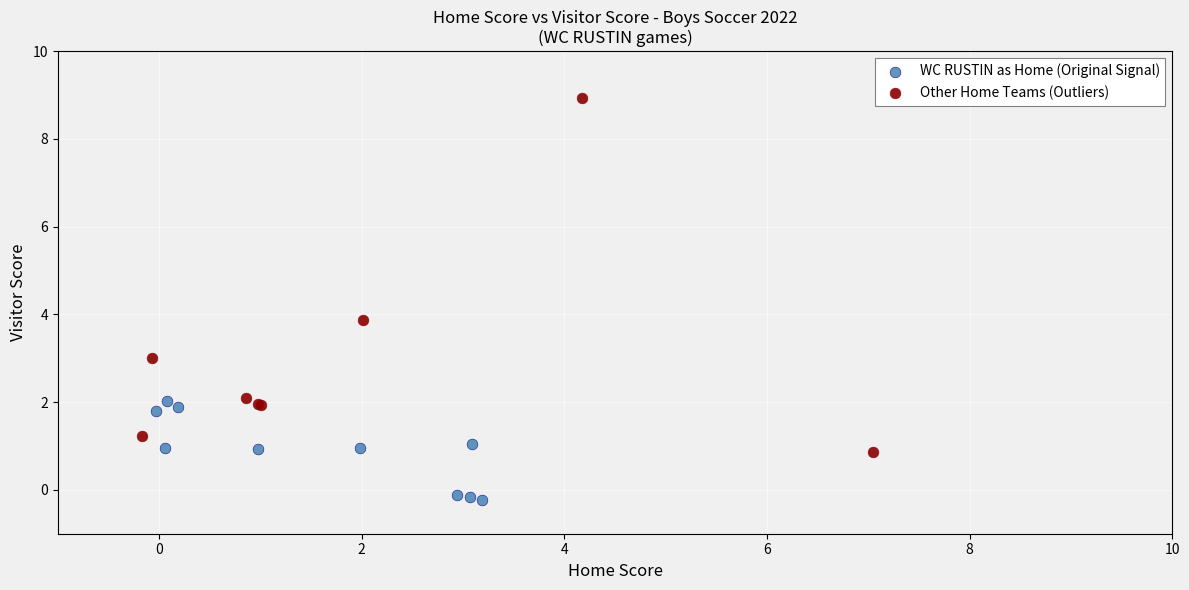

Which series has the widest spread of Y values?

Other Home Teams (Outliers)